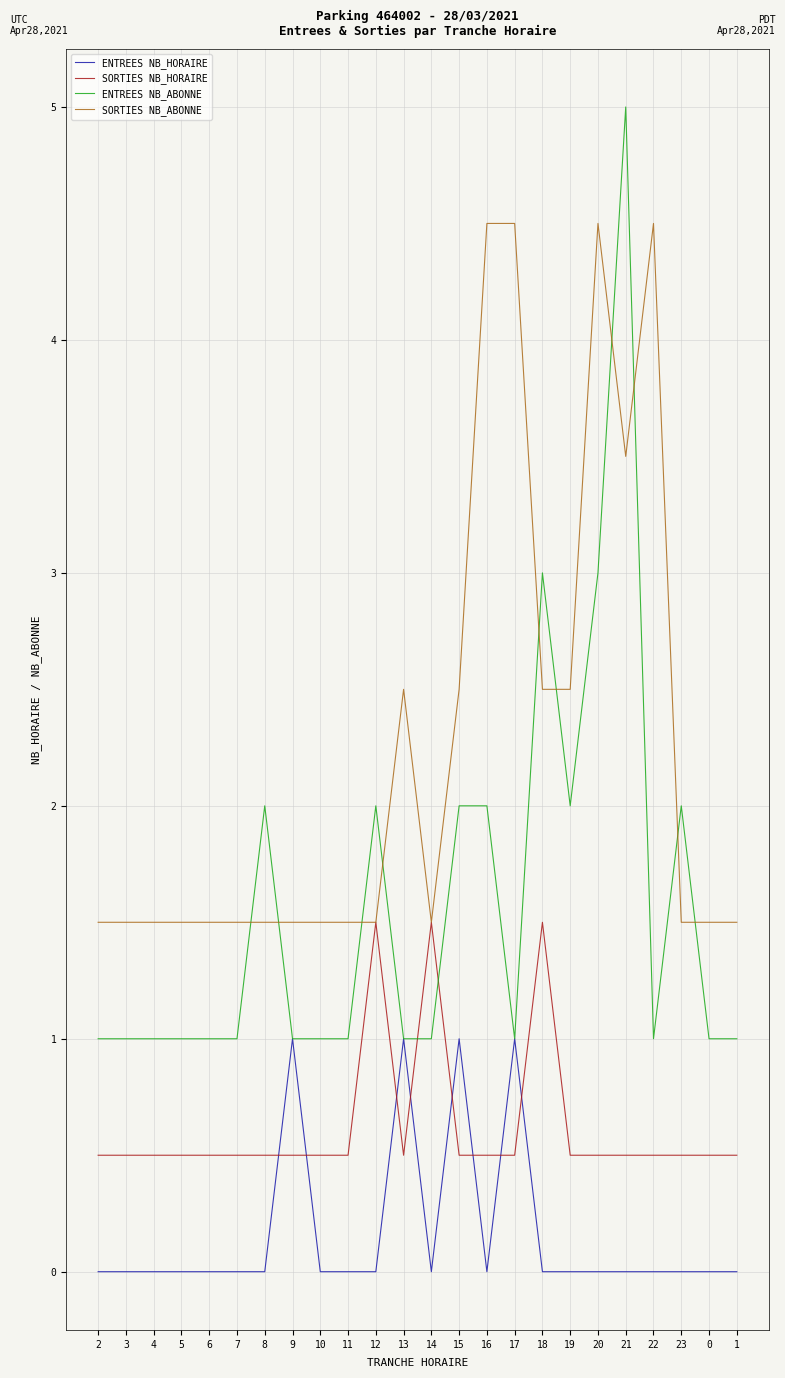

How many series are shown in this chart?

4